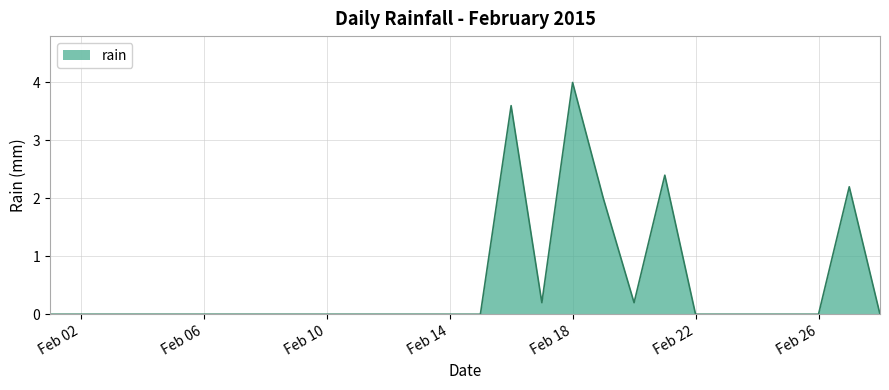

What is the greatest value displayed?

4.0